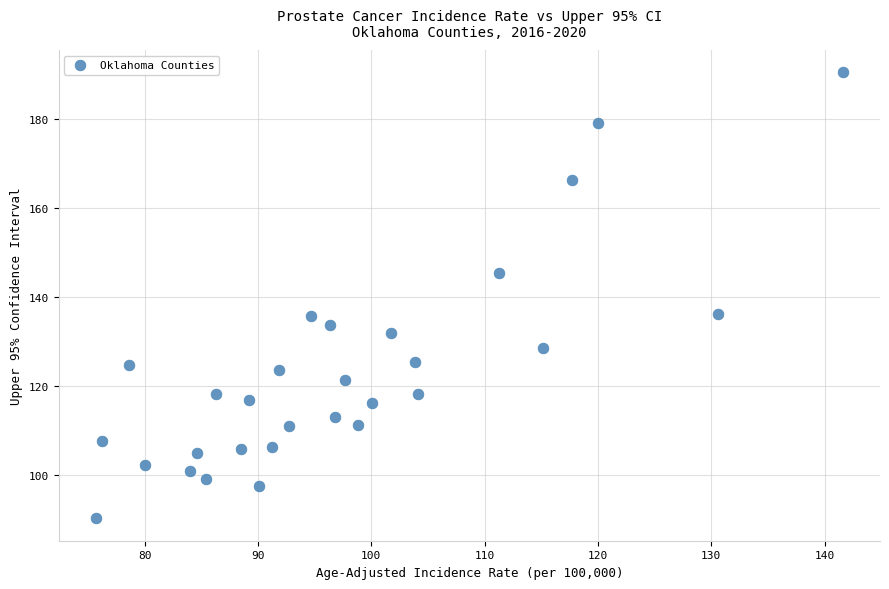

What is the range of Y values (max minus min)?

100.2